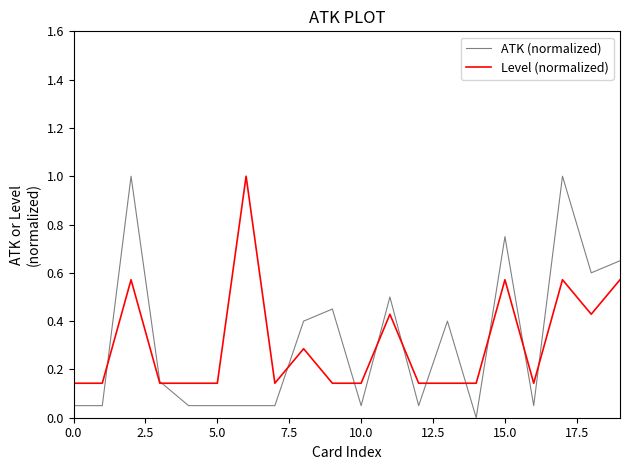

What is the highest value of the ATK (normalized) series?

1.0